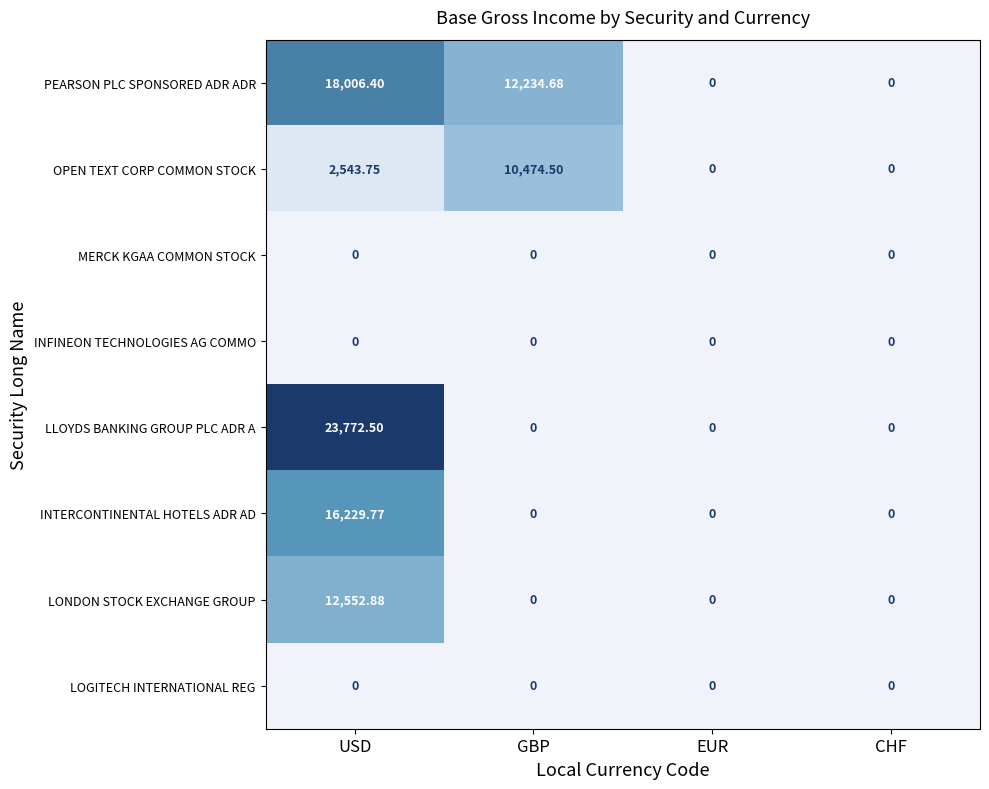

At which category is the sum across all series the highest?

USD